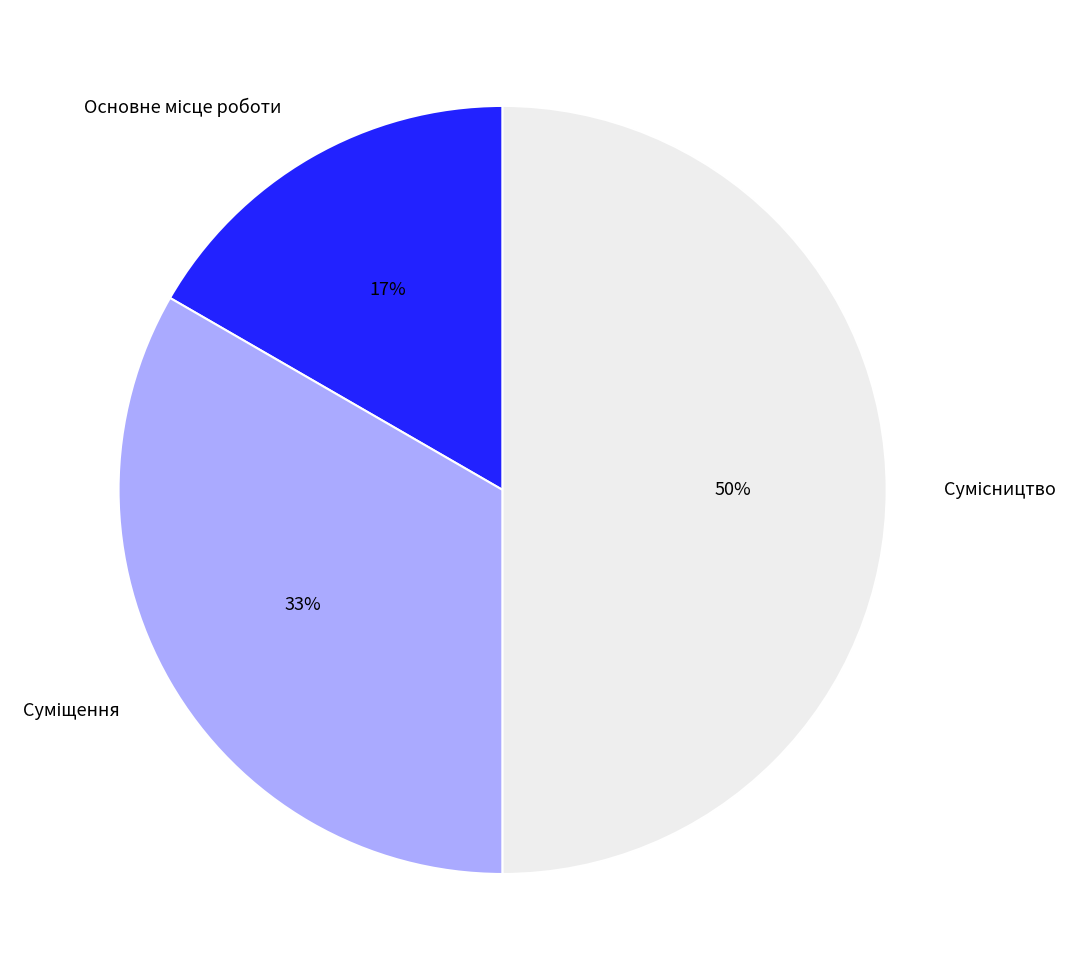

To the nearest percent, what is the average slice percentage?

33%